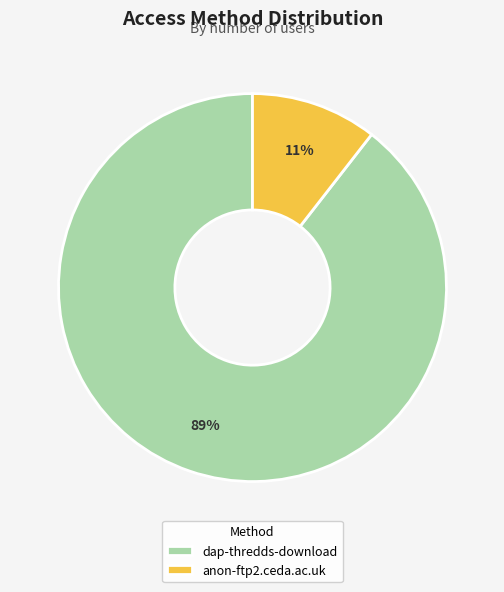

How many segments does this pie chart have?

2